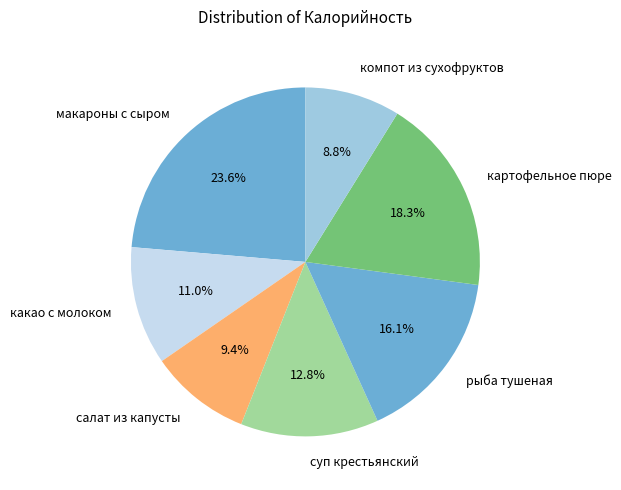

Do суп крестьянский and макароны с сыром together represent more than half of the pie?

No